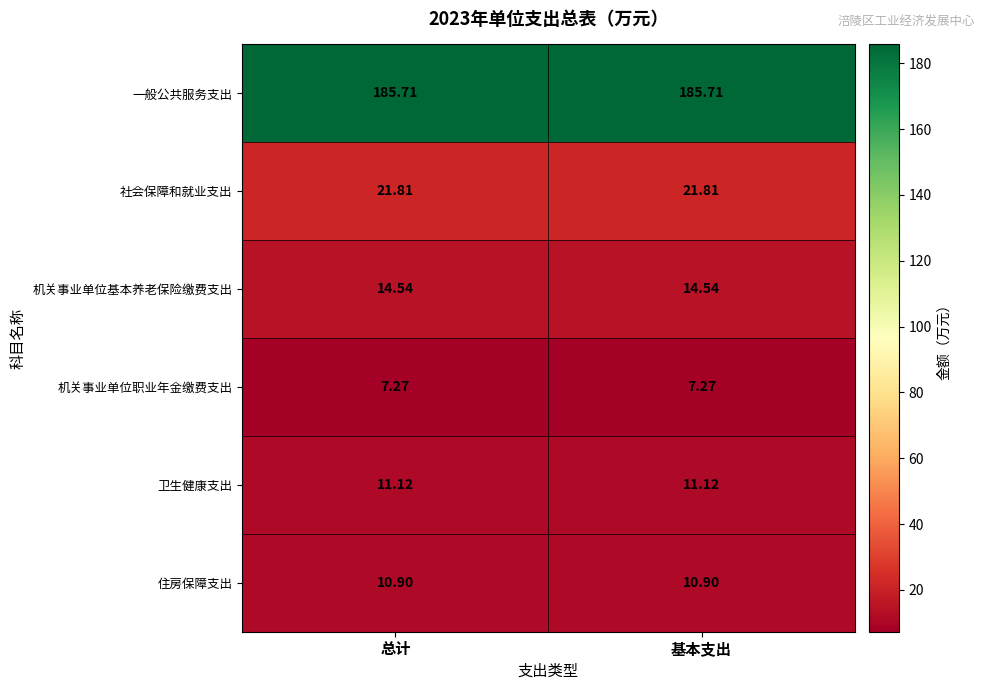

Which series has the largest total across all categories?

一般公共服务支出